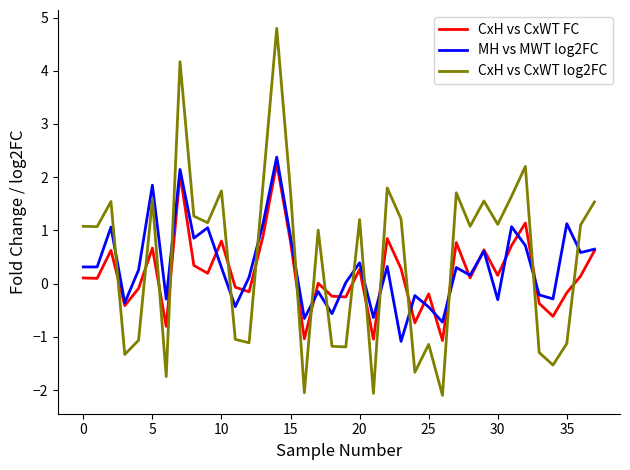

True or false: MH vs MWT log2FC and CxH vs CxWT log2FC cross at least once.

True